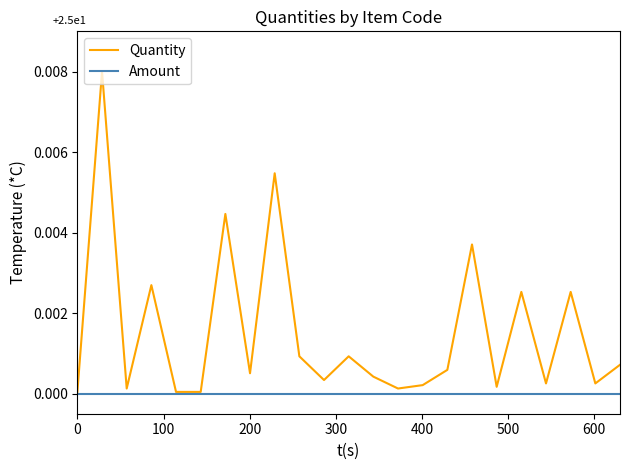

Which series has the largest total across all categories?

Quantity